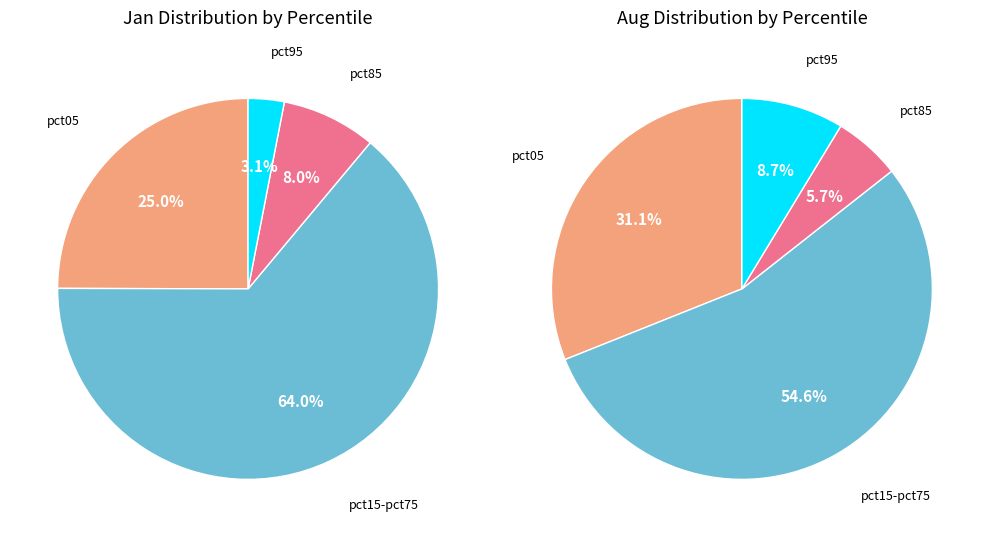

To the nearest percent, what percentage of the pie is 5?

7%